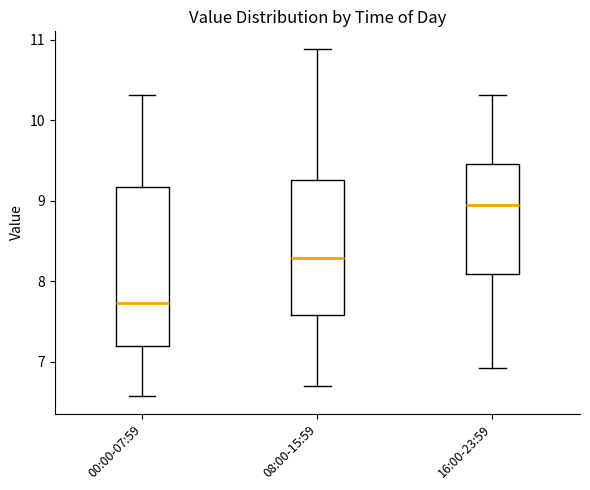

Where does the lower whisker of the box for 16:00-23:59 end on the y-axis? The values are not printed on the chart, so give them approximately, as read against the axis.

6.9